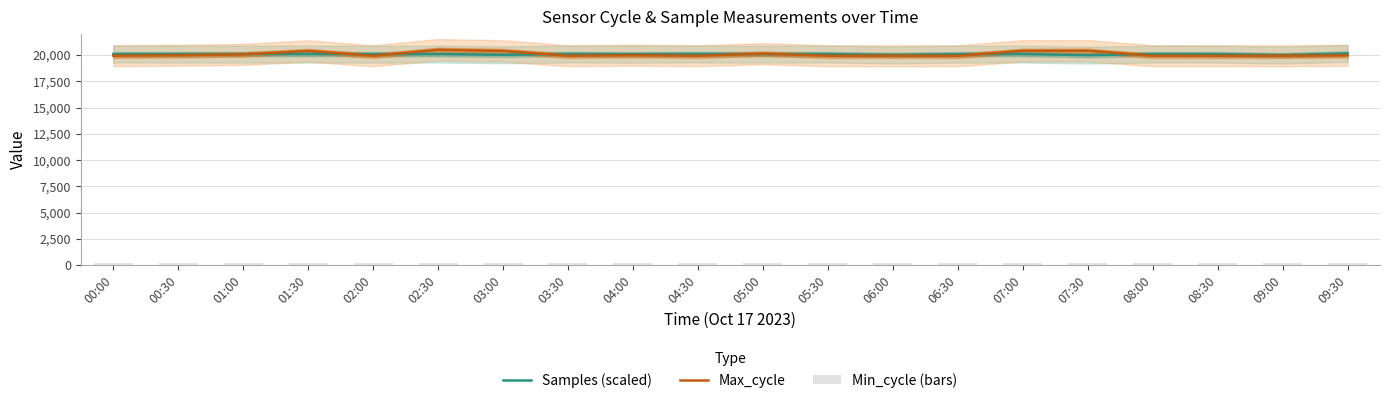

What is the label of the 13th bar from the right?

03:30